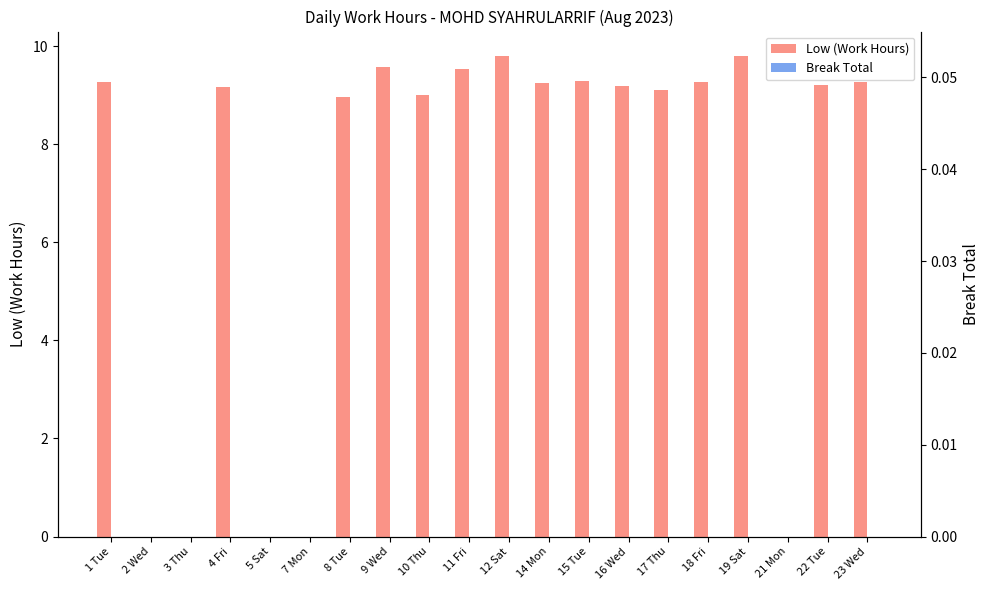

Where is Break Total nearest to the value 0?

1 Tue